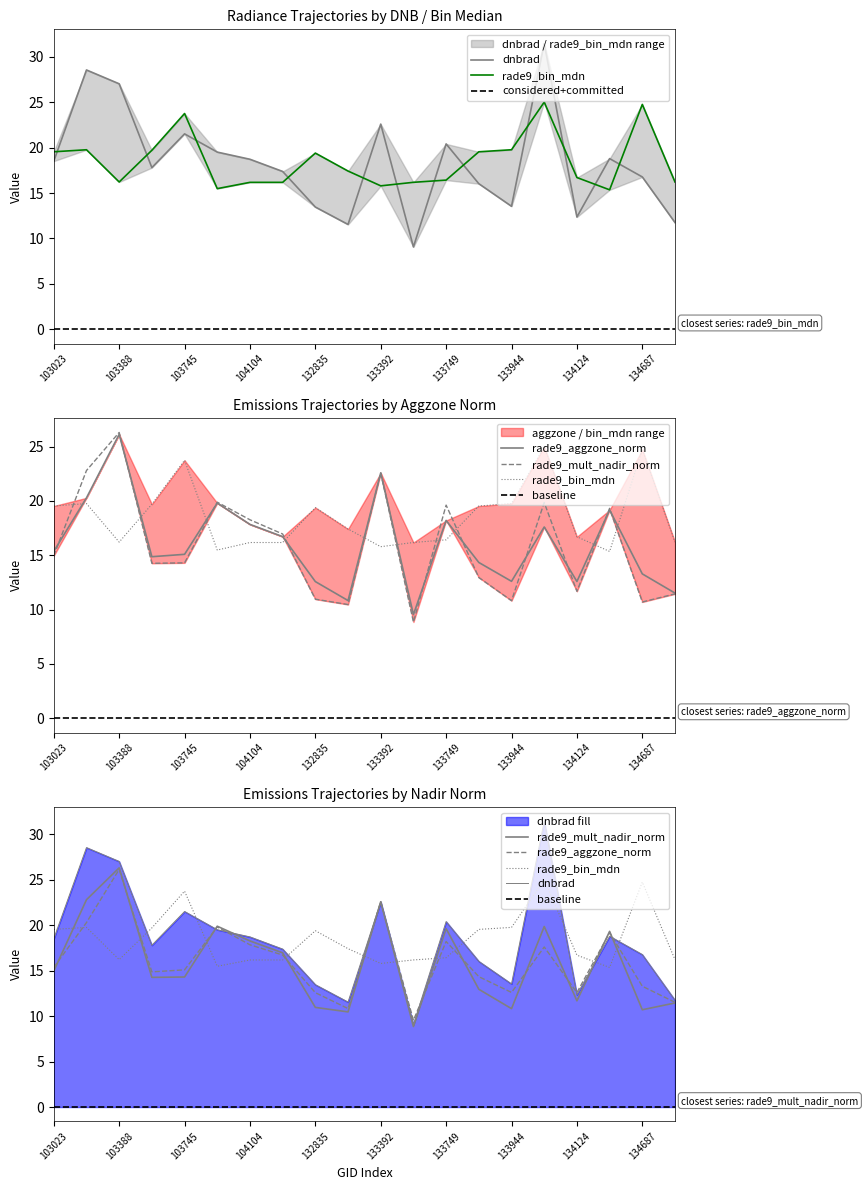

Which series ends up on top after the final intersection of rade9_aggzone_norm and rade9_bin_mdn?

rade9_bin_mdn